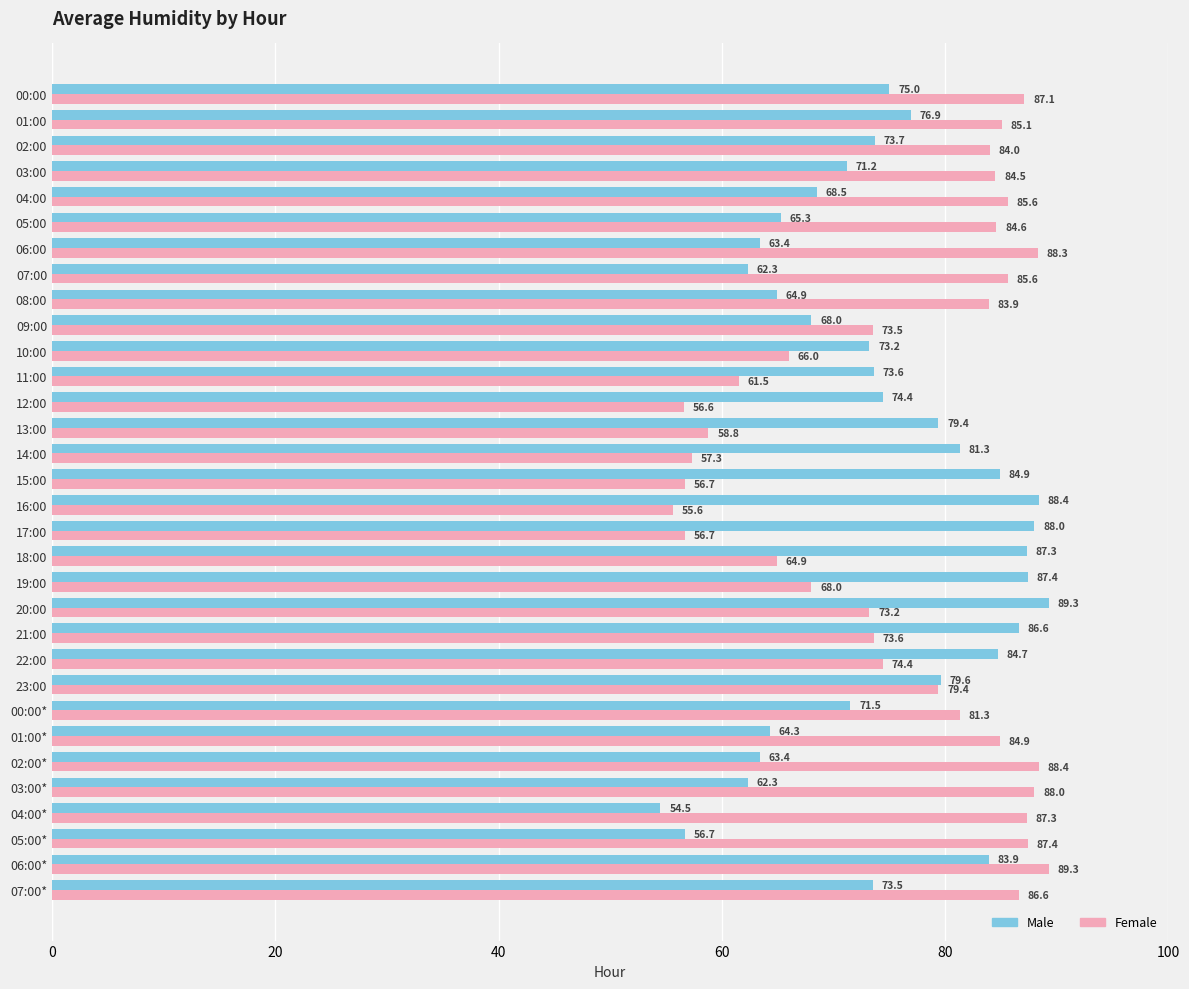

Which series changed the most between 01:00 and 00:00*?

Male